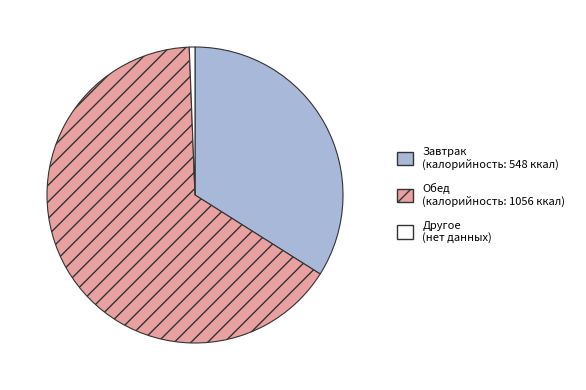

Does any single category account for the majority?

Yes